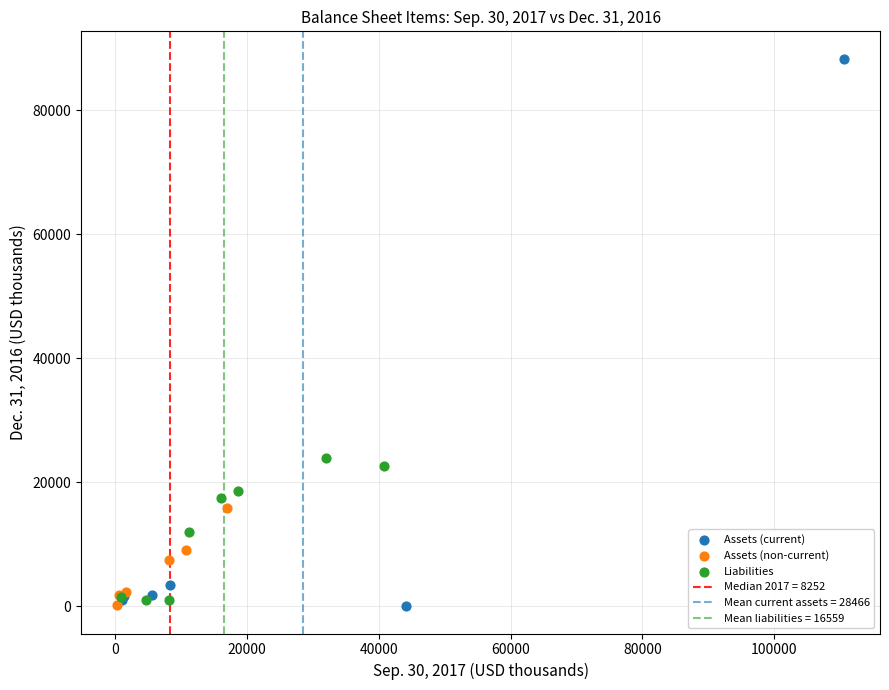

Which series reaches the maximum Y coordinate?

Assets (current)